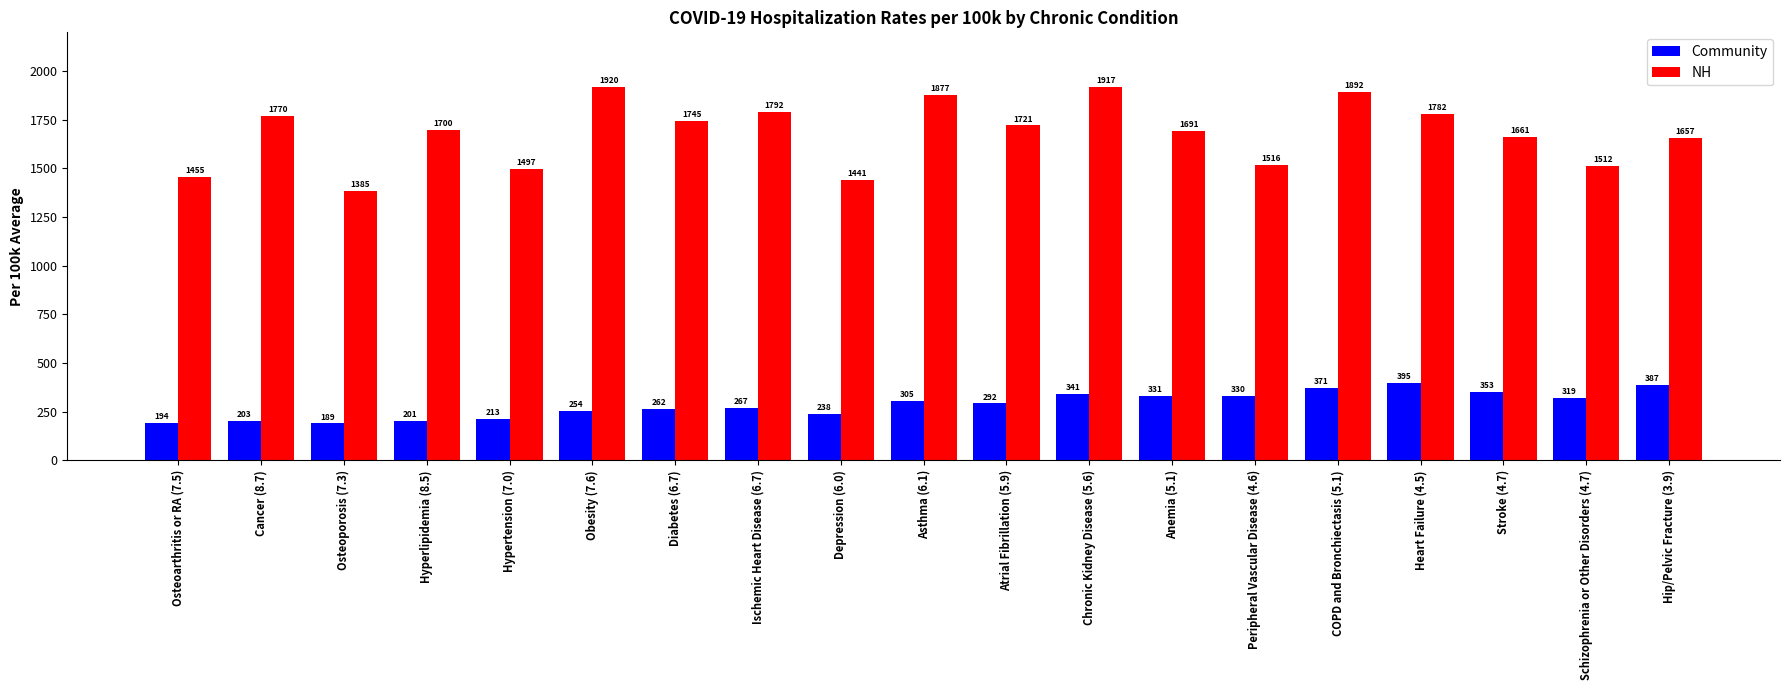

Where is Community nearest to the value 292?

Atrial Fibrillation (5.9)